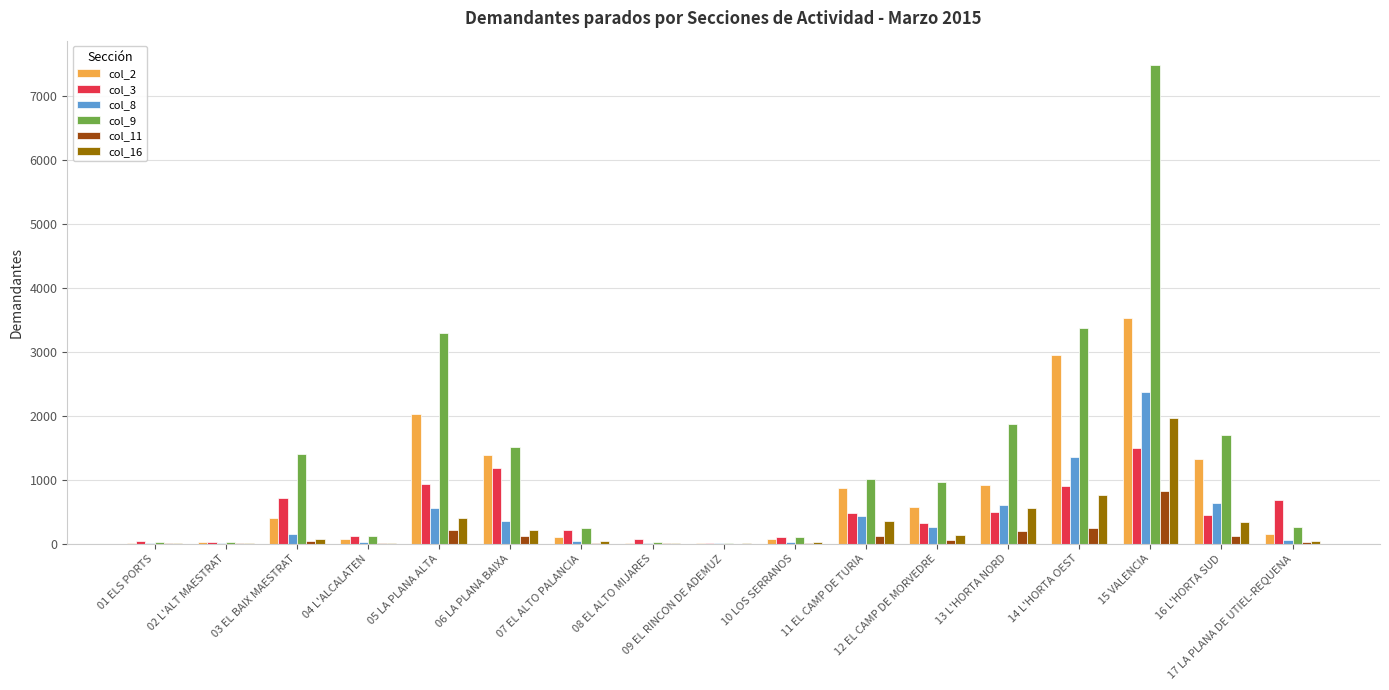

Count the number of data series in this chart.

6